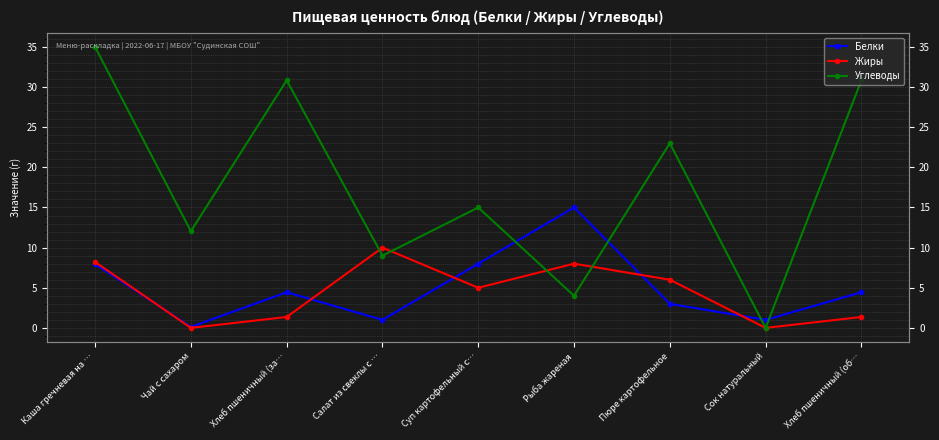

What is the value of the Углеводы point at the 7th from the left?

23.0